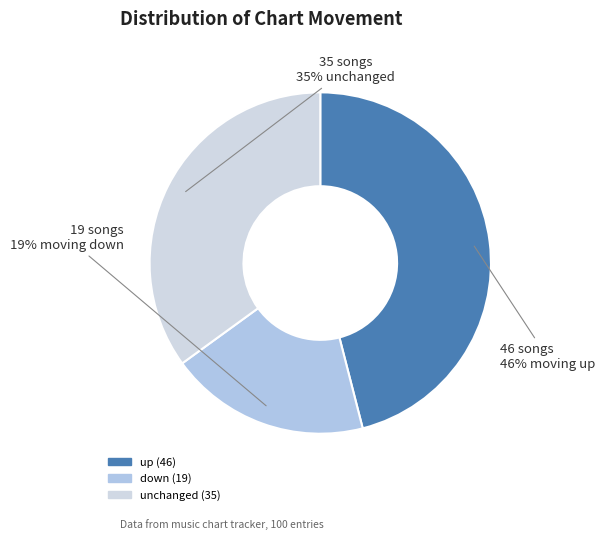

How many slices are in this pie chart?

3